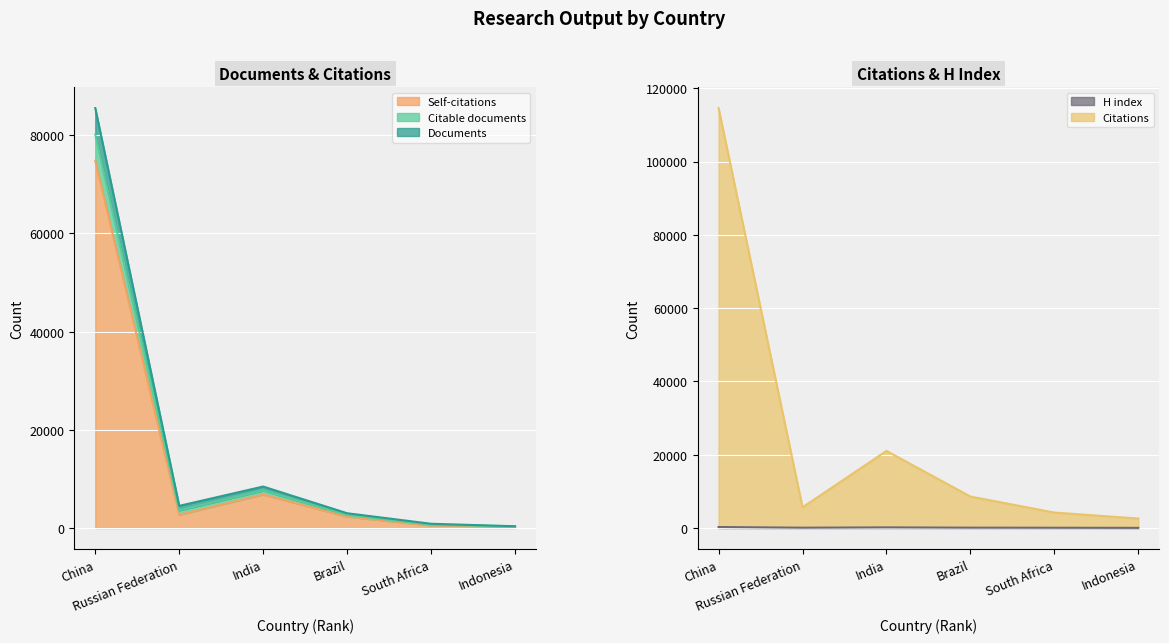

How many data points in Self-citations are above 2720?

2